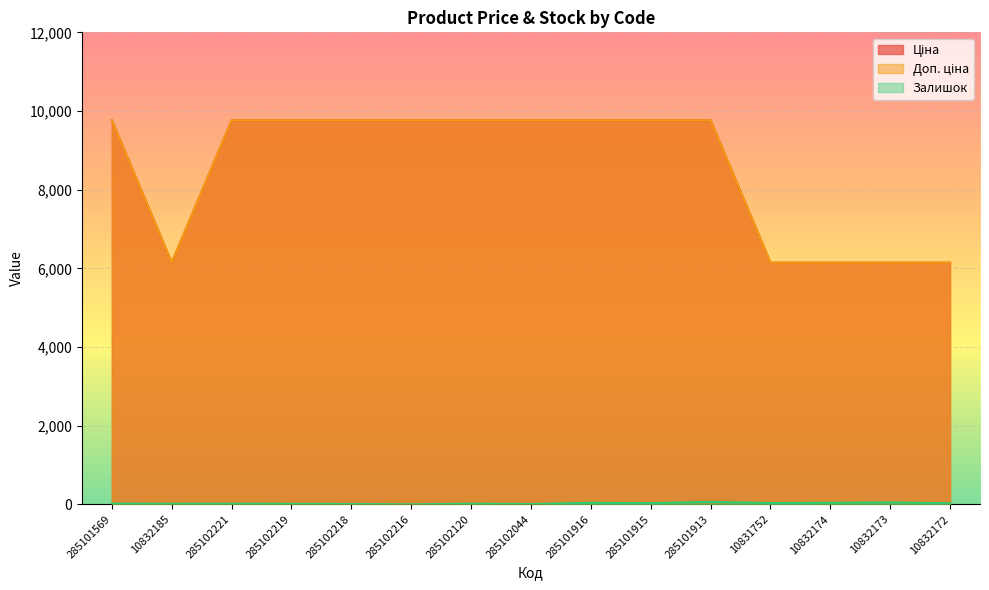

Reading left to right, what are all the values shown in this chart?

Ціна: 285101569=9764.4	10832185=6143.2	285102221=9764.4	285102219=9764.4	285102218=9764.4	285102216=9764.4	285102120=9764.4	285102044=9764.4	285101916=9764.4	285101915=9764.4	285101913=9764.4	10831752=6143.2	10832174=6143.2	10832173=6143.2	10832172=6143.2
Доп. ціна: 285101569=9764.4	10832185=6143.2	285102221=9764.4	285102219=9764.4	285102218=9764.4	285102216=9764.4	285102120=9764.4	285102044=9764.4	285101916=9764.4	285101915=9764.4	285101913=9764.4	10831752=6143.2	10832174=6143.2	10832173=6143.2	10832172=6143.2
Залишок: 285101569=19.0	10832185=14.0	285102221=16.0	285102219=13.0	285102218=8.0	285102216=0.0	285102120=16.0	285102044=8.0	285101916=38.0	285101915=30.0	285101913=63.0	10831752=33.0	10832174=38.0	10832173=49.0	10832172=26.0